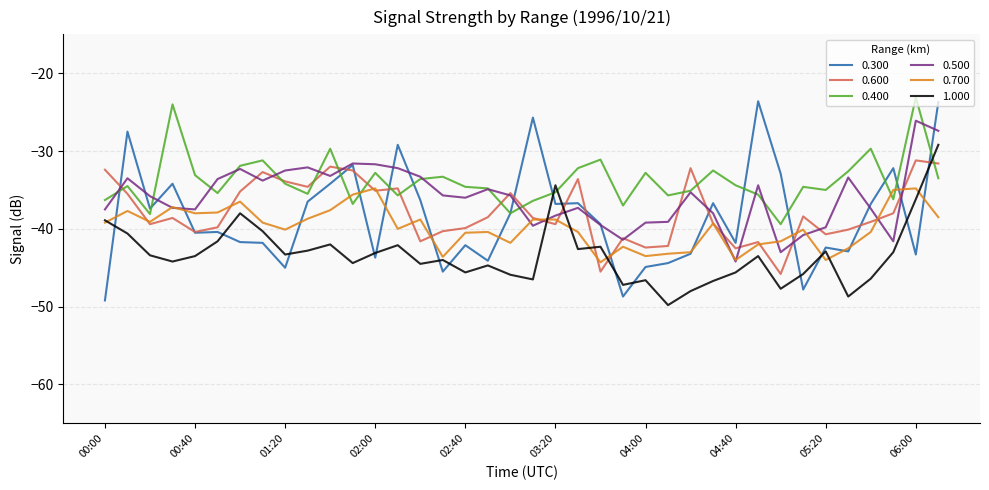

Which series has the largest total across all categories?

0.400